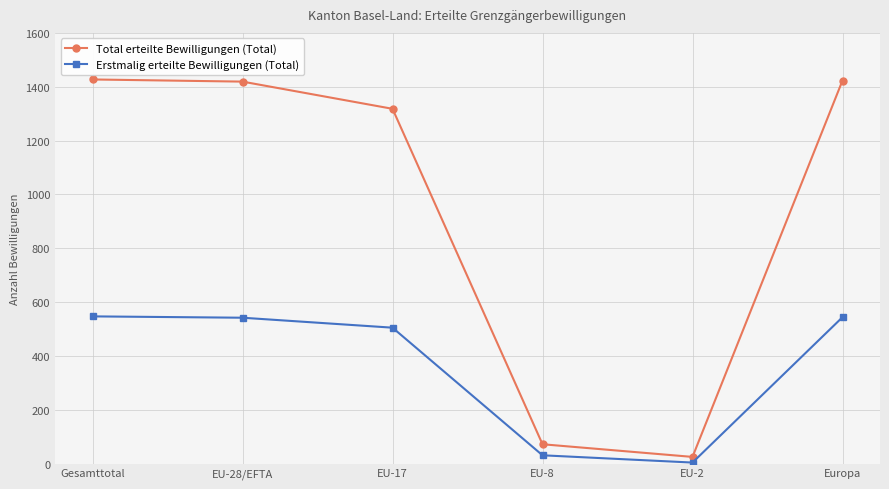

Which series has the largest range (max minus min)?

Total erteilte Bewilligungen (Total)